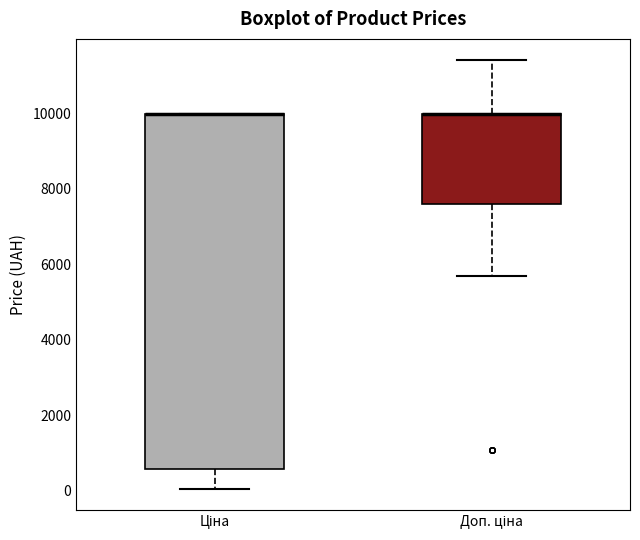

Where does the upper whisker of the box for Доп. ціна end on the y-axis? The values are not printed on the chart, so give them approximately, as read against the axis.

11400